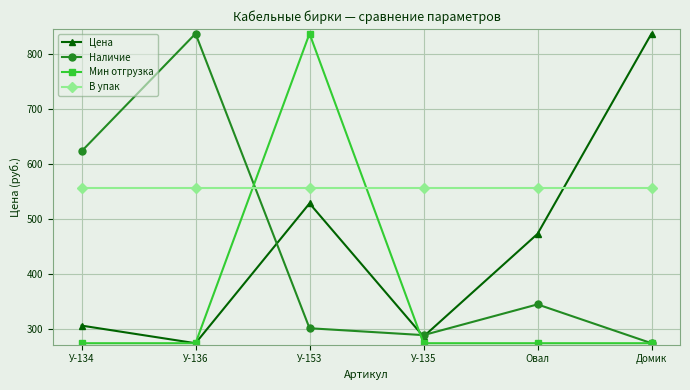

What is the highest value of the В упак series?

555.3